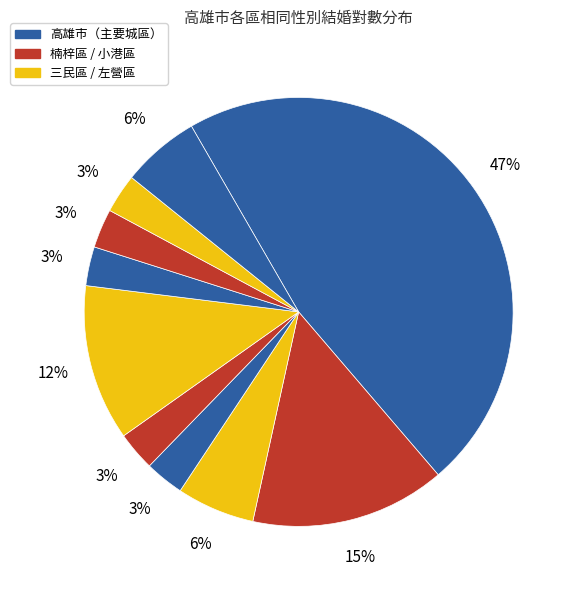

Which category has the smallest portion of the pie?

楠梓區